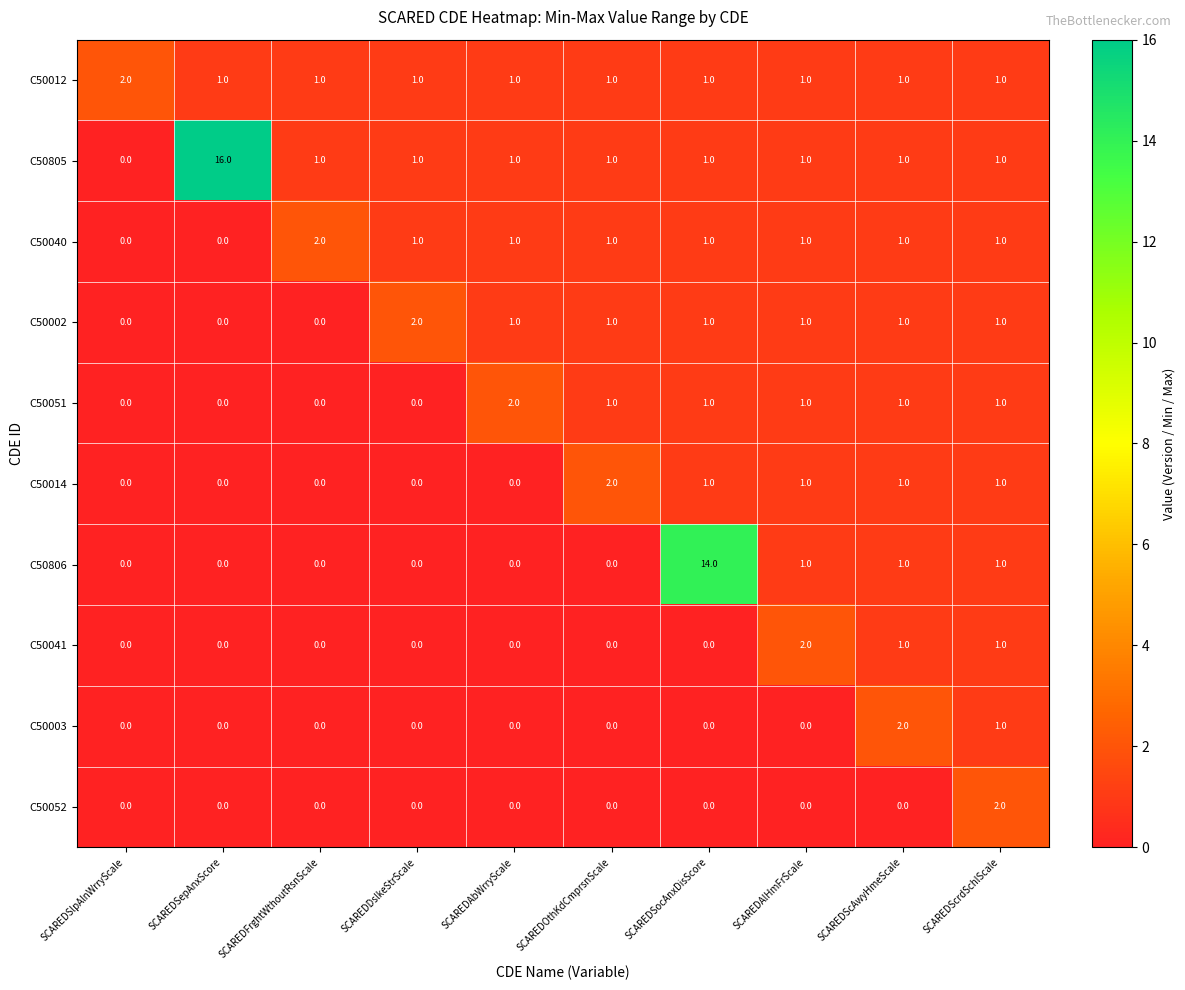

Which label corresponds to the largest value in the chart?

SCAREDSepAnxScore